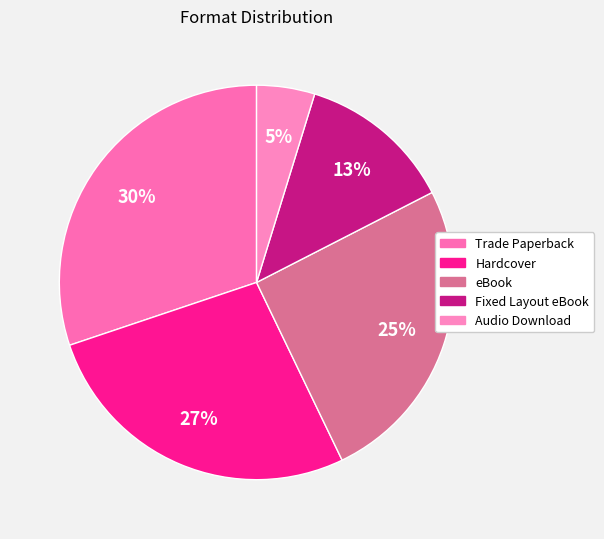

To the nearest percent, what is the difference between the Trade Paperback and eBook slice percentages?

5%